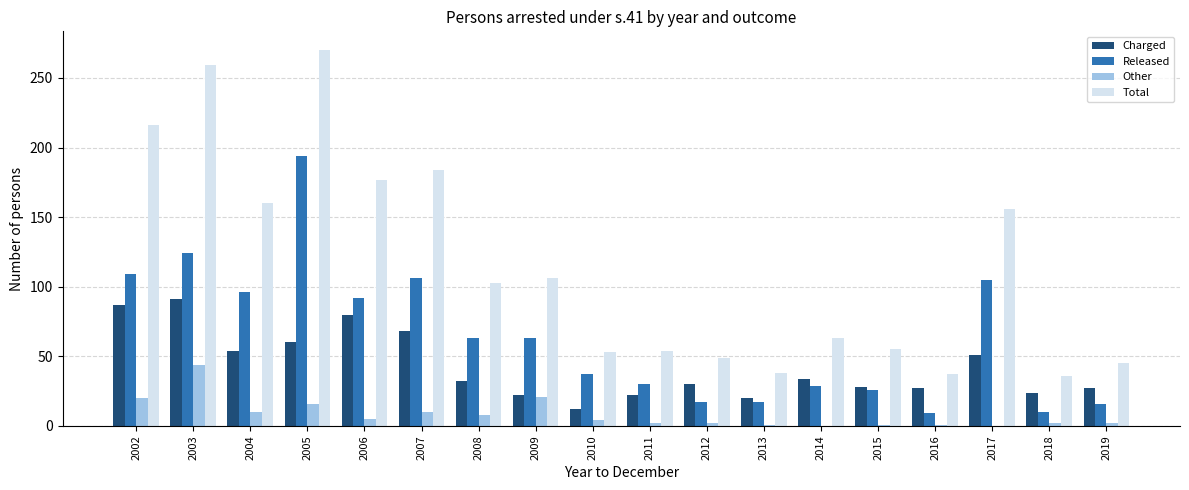

Count the number of categories in the chart.

18